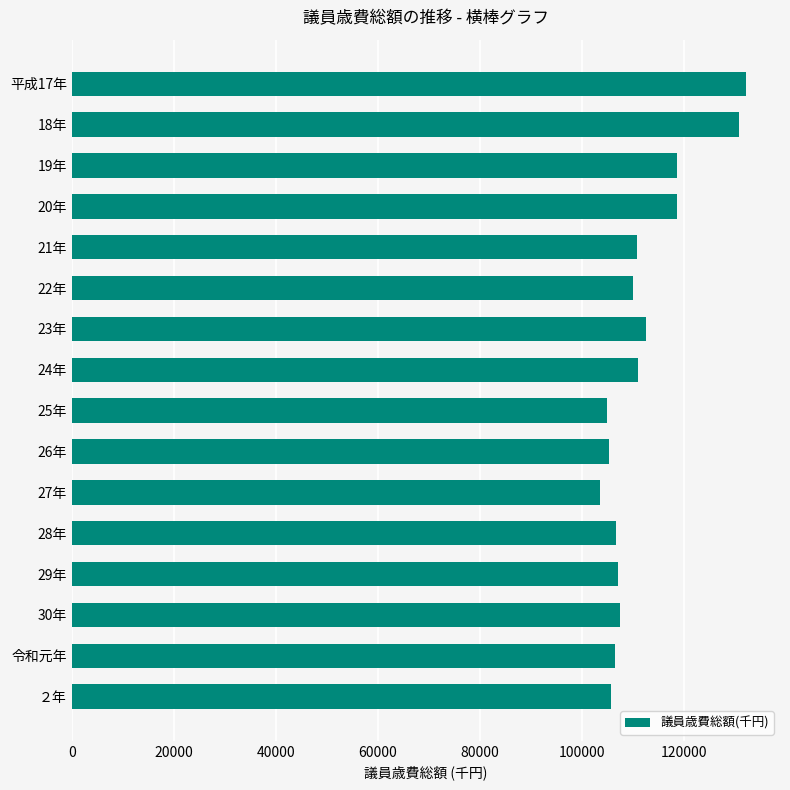

How many data points are less than 109946?

8